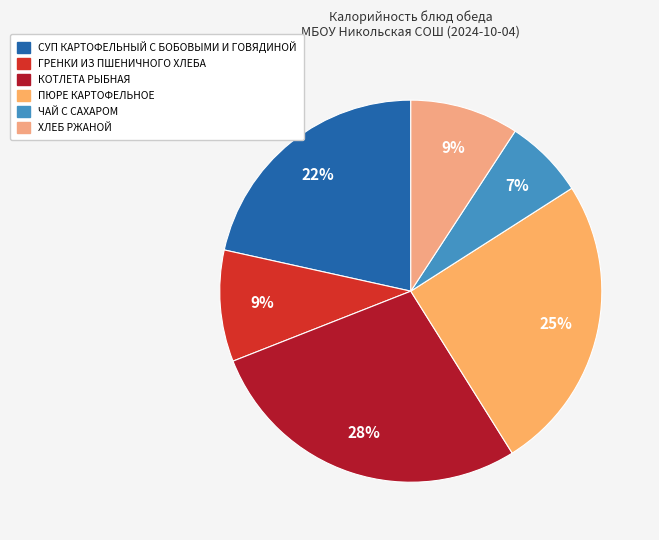

What percentage is the ГРЕНКИ ИЗ ПШЕНИЧНОГО ХЛЕБА slice, to the nearest percent?

9%